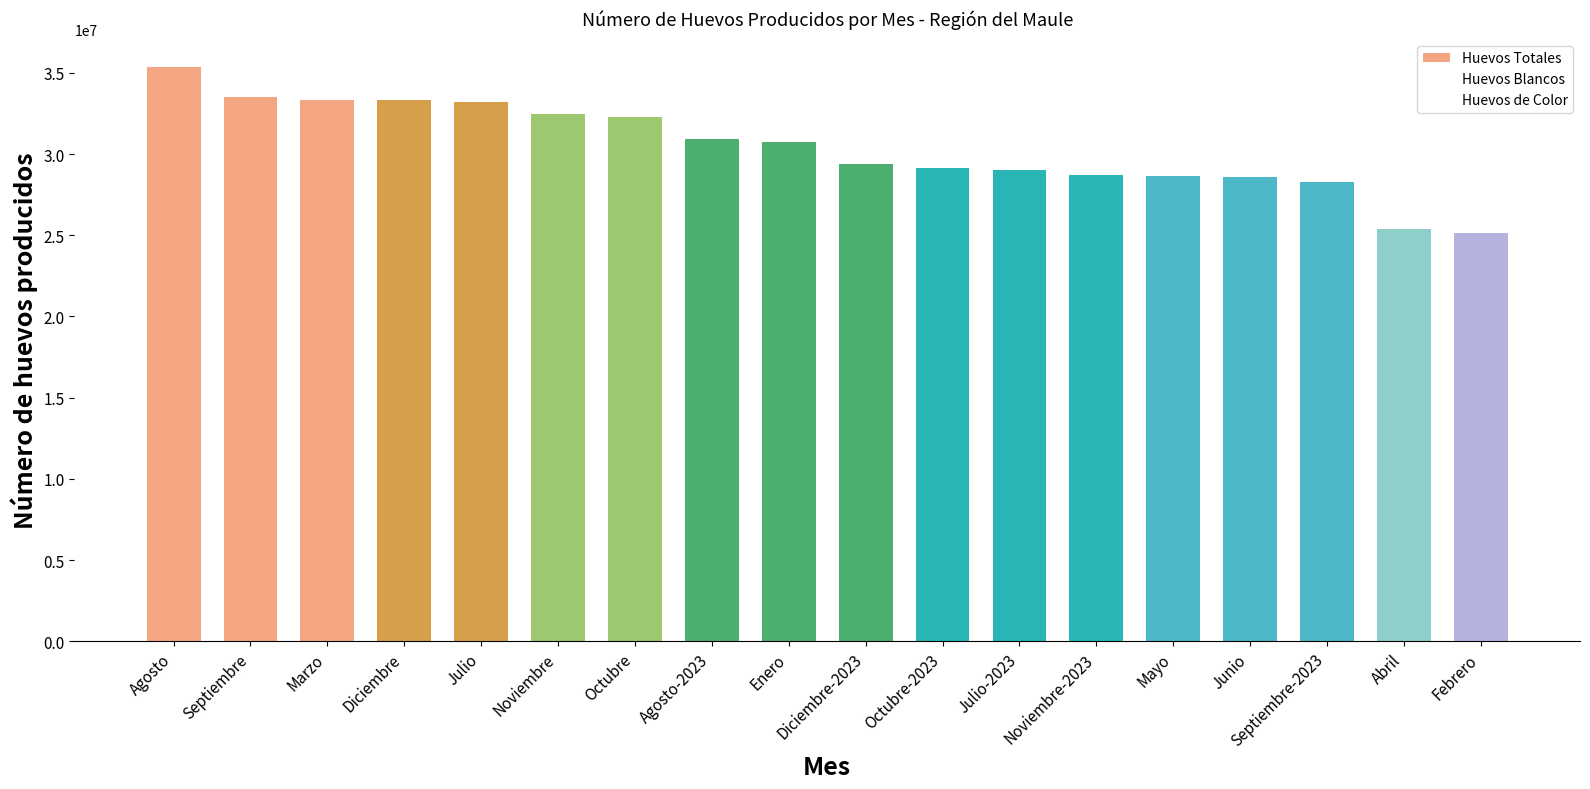

The value of Huevos de Color at Junio is 6431587. True or false?

True